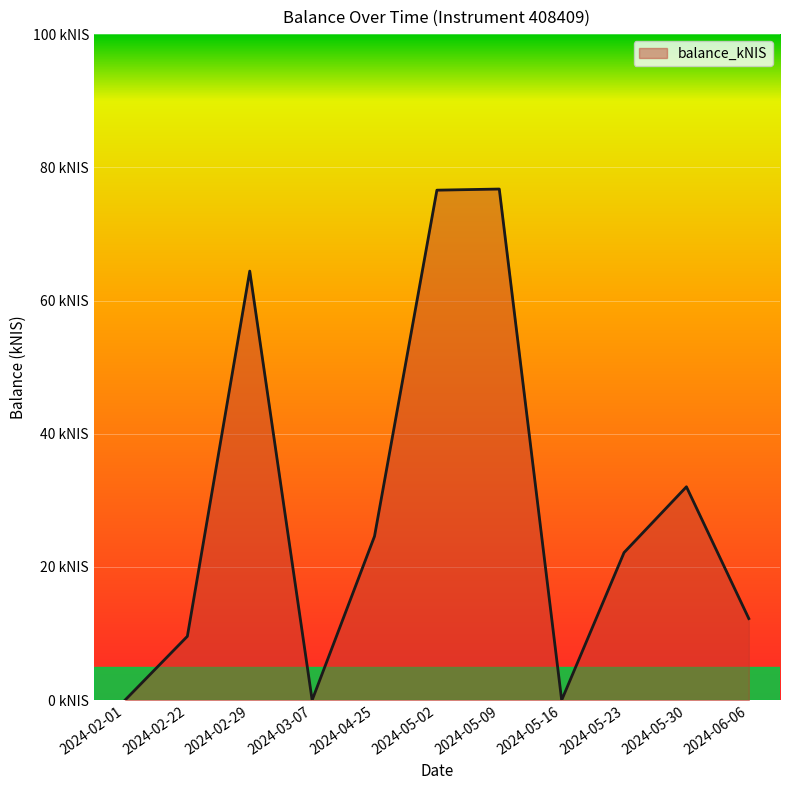

What is the difference between the maximum and minimum values?

76.7